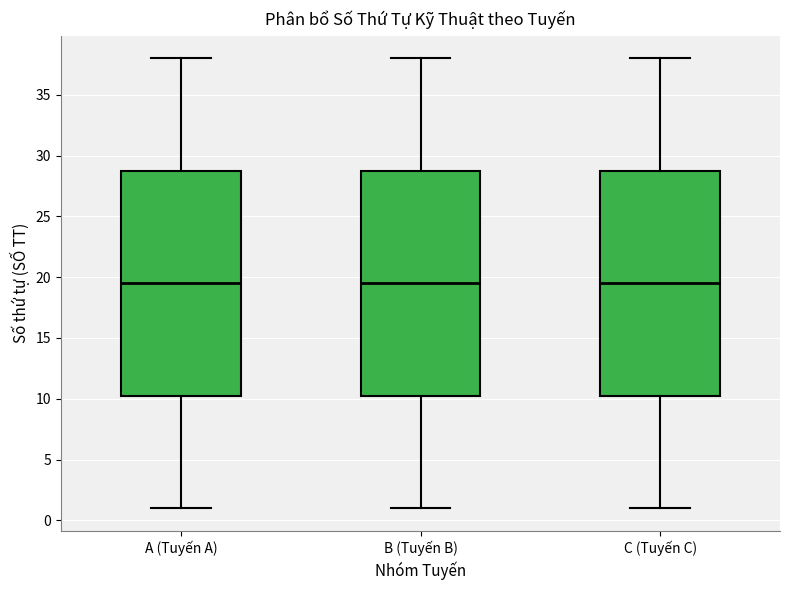

Where is the upper edge of the box for B (Tuyến B) on the y-axis? The values are not printed on the chart, so give them approximately, as read against the axis.

29.0